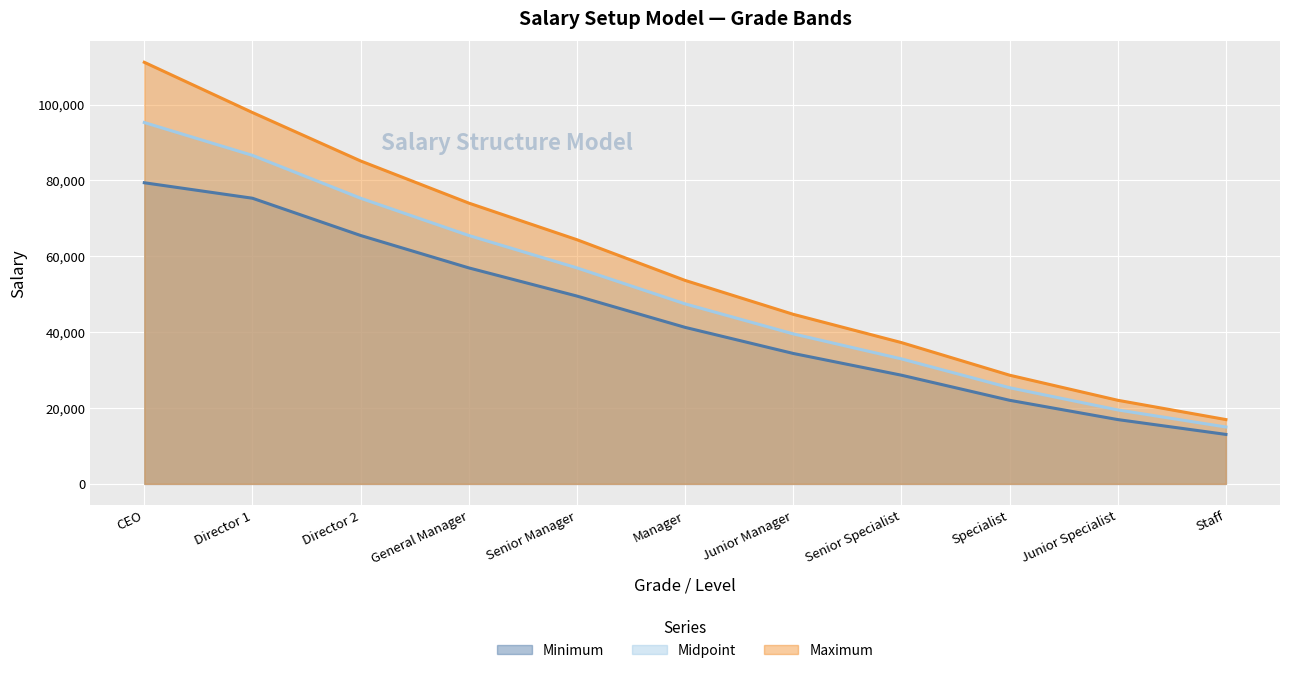

Which series has the largest range (max minus min)?

Maximum